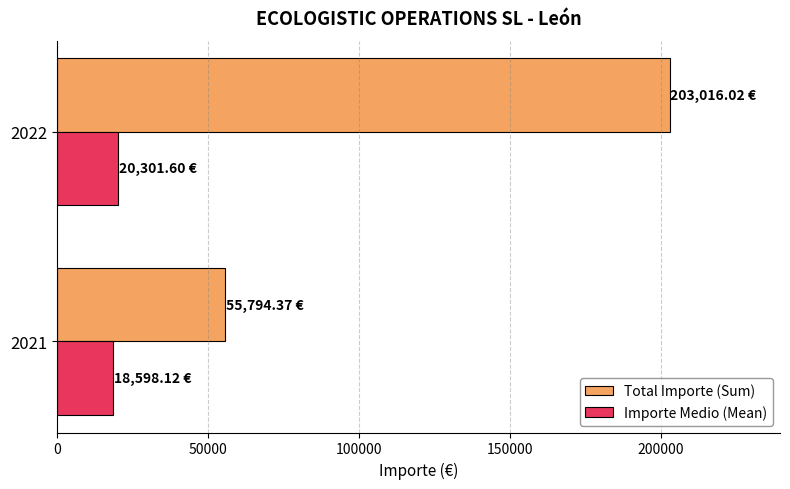

What are all the series names shown in the legend?

Total Importe (Sum), Importe Medio (Mean)